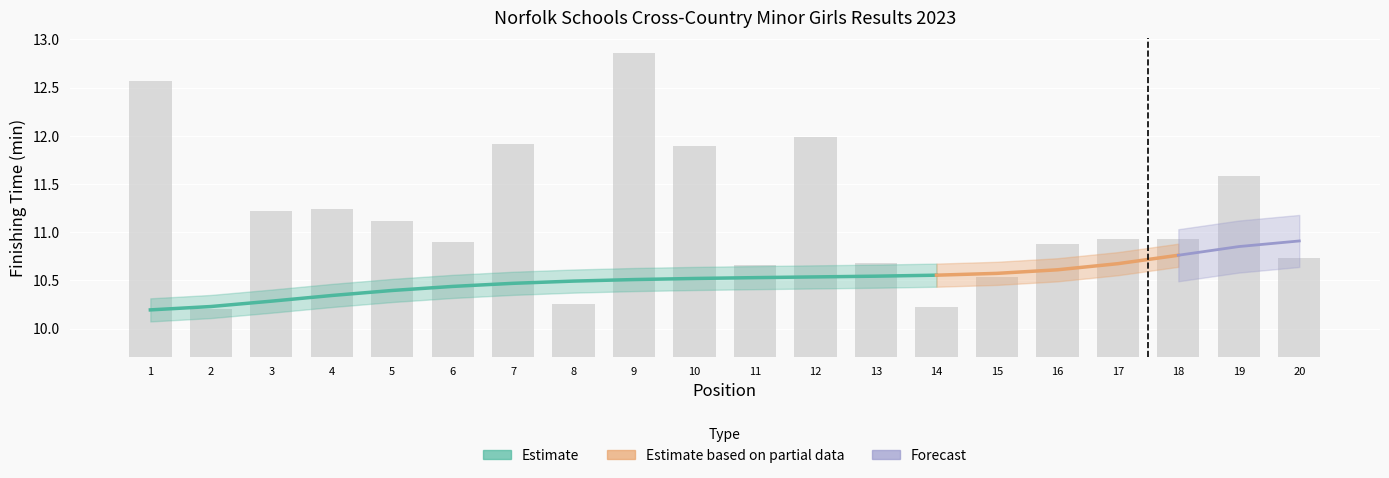

Rank the categories by value from lowest to highest.

2, 14, 8, 15, 11, 13, 20, 16, 6, 17, 18, 5, 3, 4, 19, 10, 7, 12, 1, 9